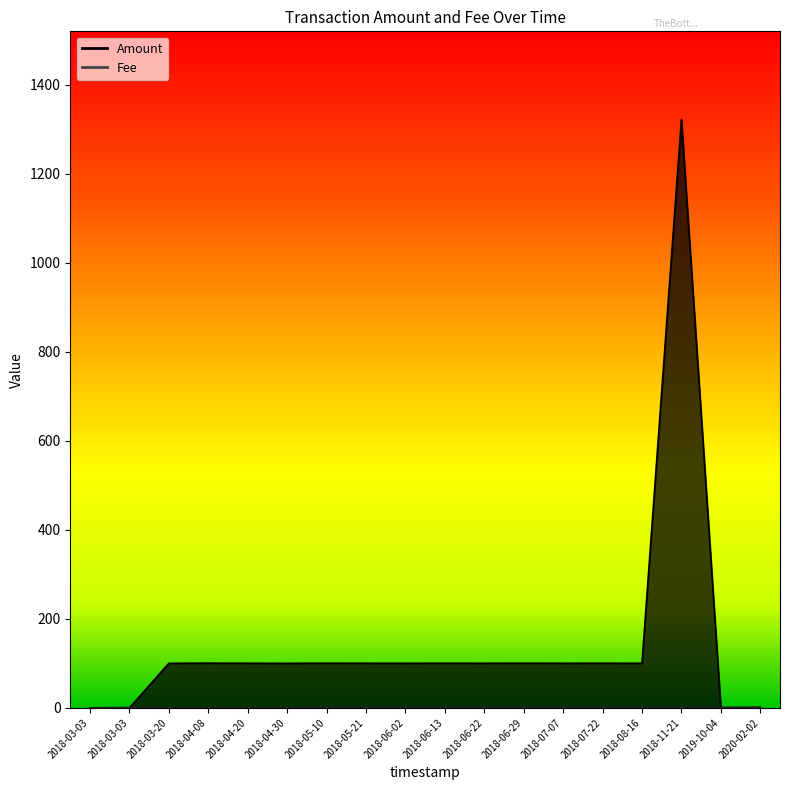

At which category does Amount reach its first local peak?

2018-04-08